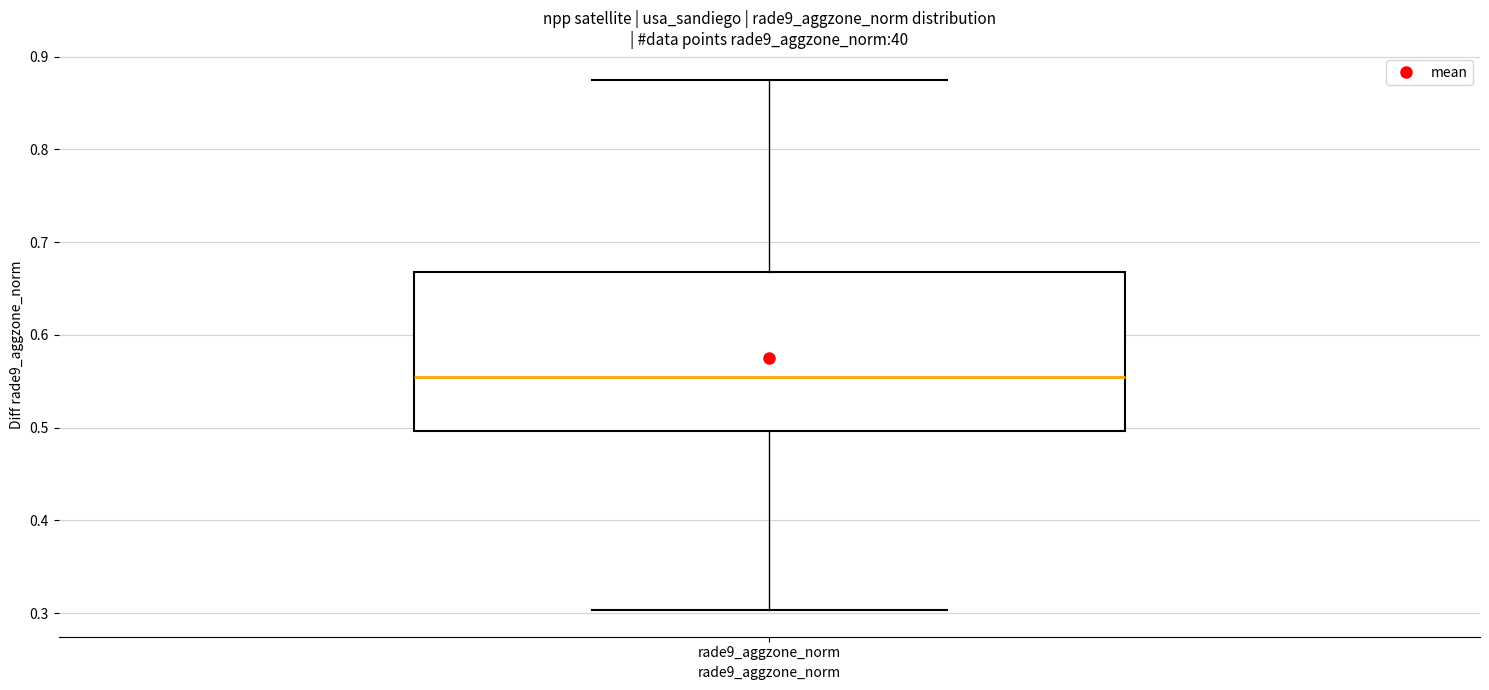

Where does the median line of the box for rade9_aggzone_norm sit on the y-axis? The values are not printed on the chart, so give them approximately, as read against the axis.

0.55